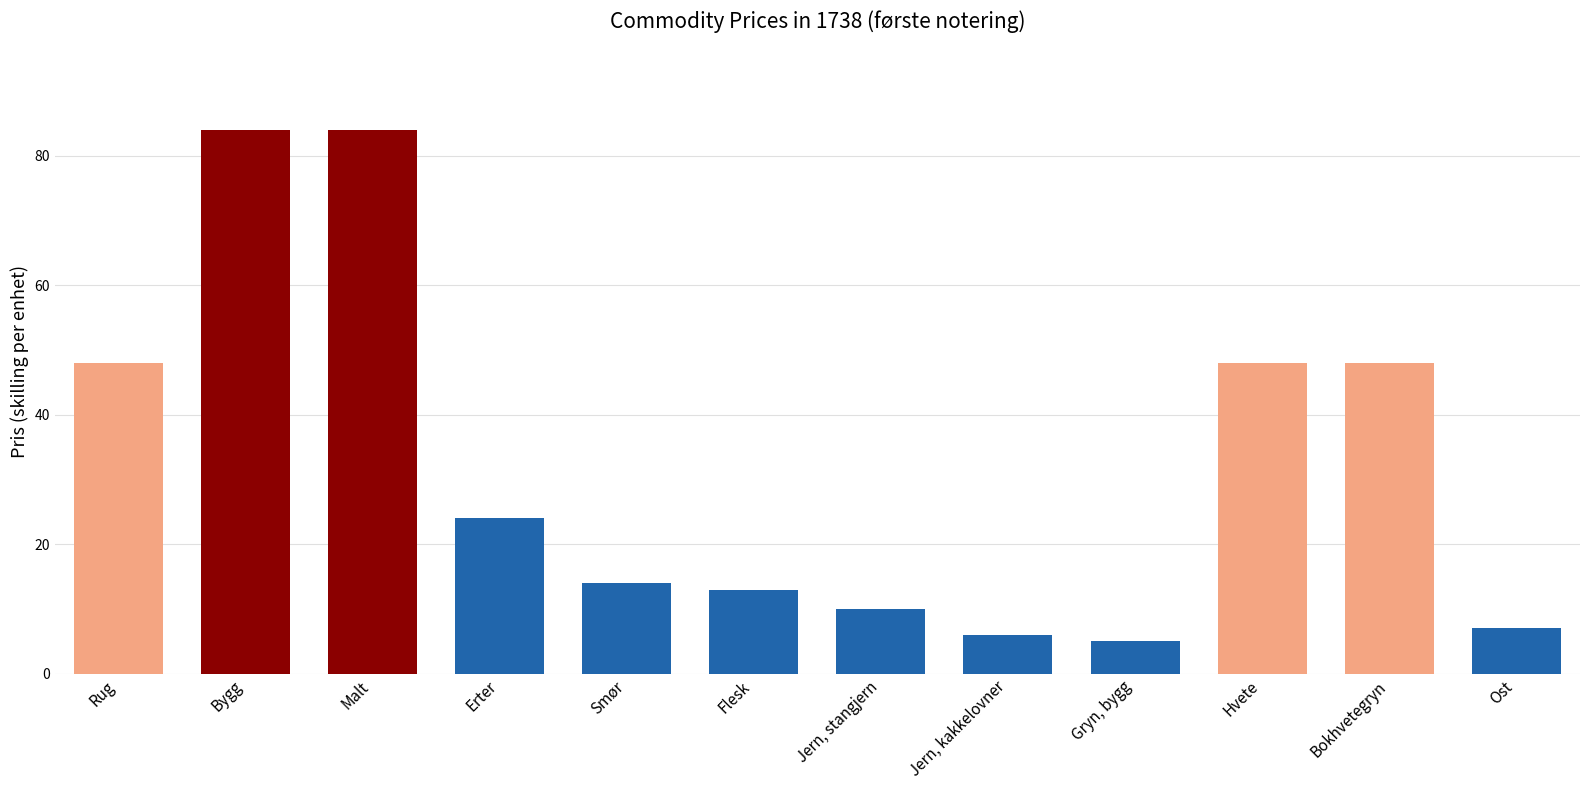

What is the smallest value displayed?

5